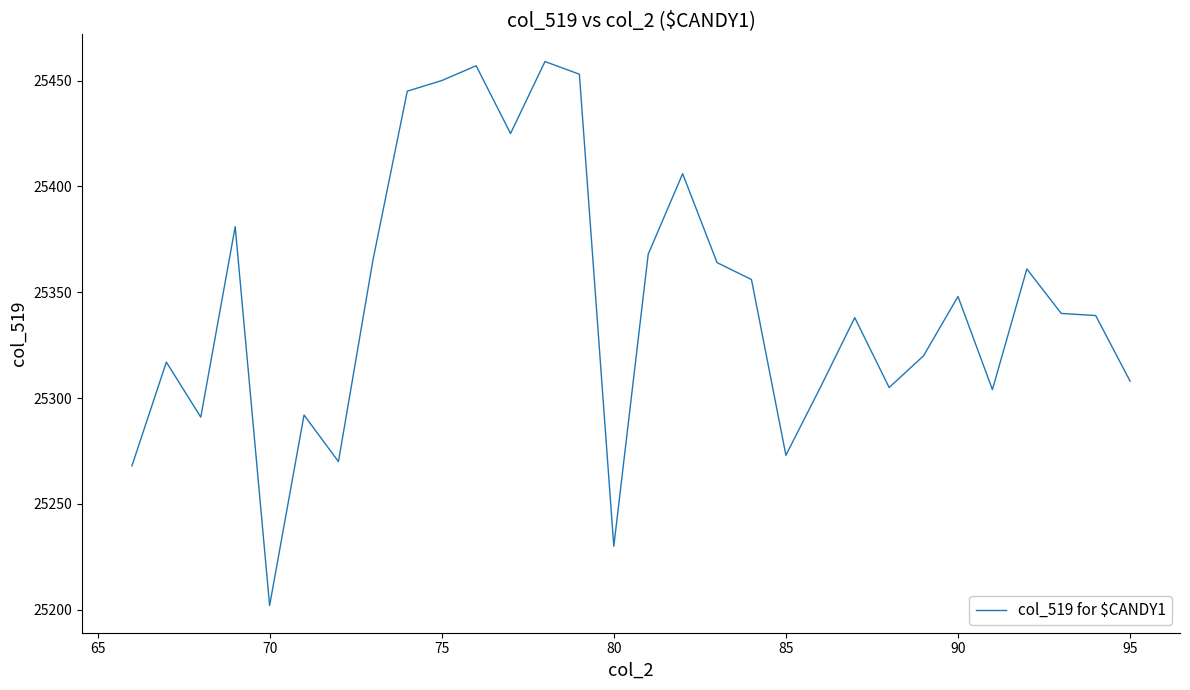

What is the difference between the maximum and minimum values?

257